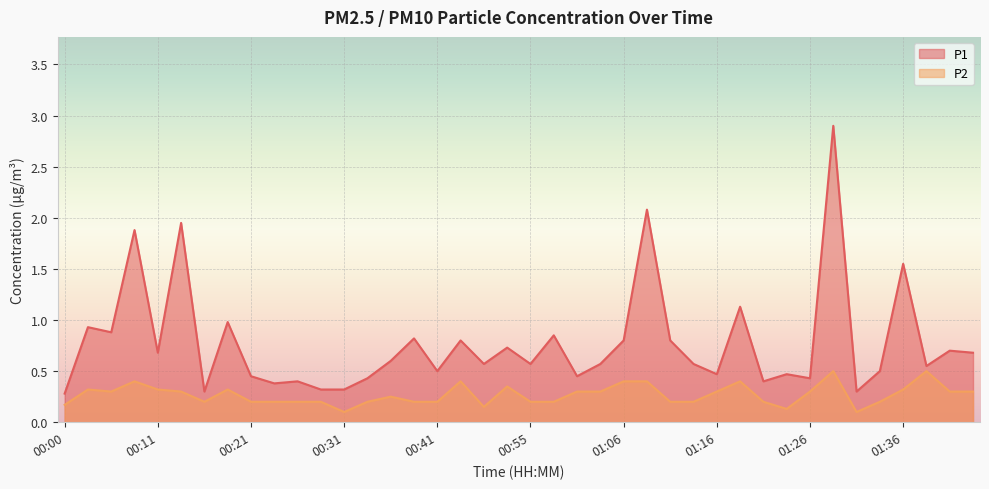

What is the difference between the P2 values at 01:26 and 00:26?

0.1